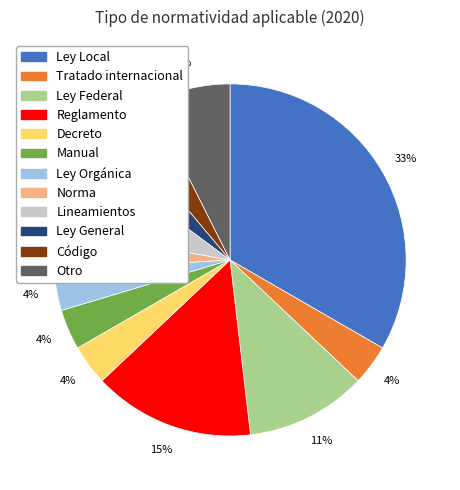

To the nearest percent, what is the average slice percentage?

8%